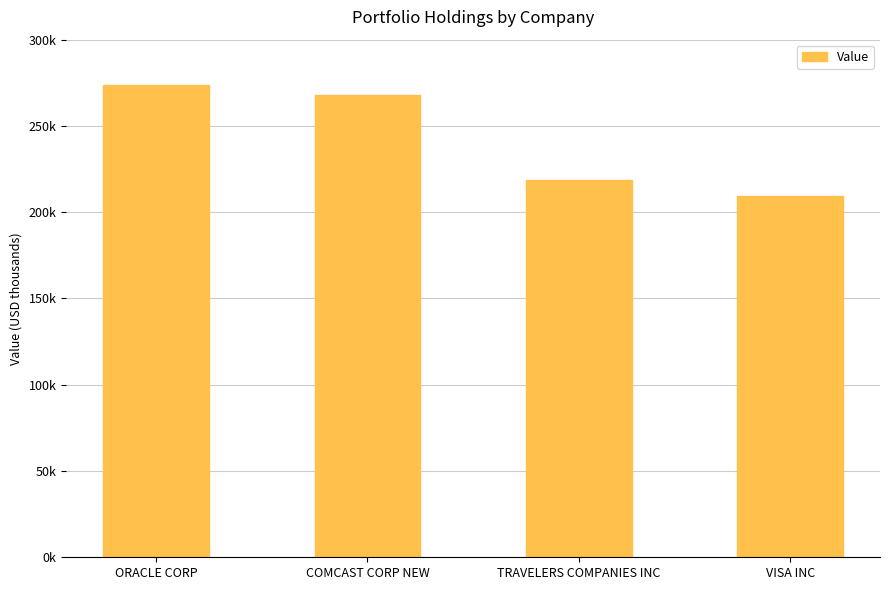

What is the difference between the maximum and second lowest values?

54649